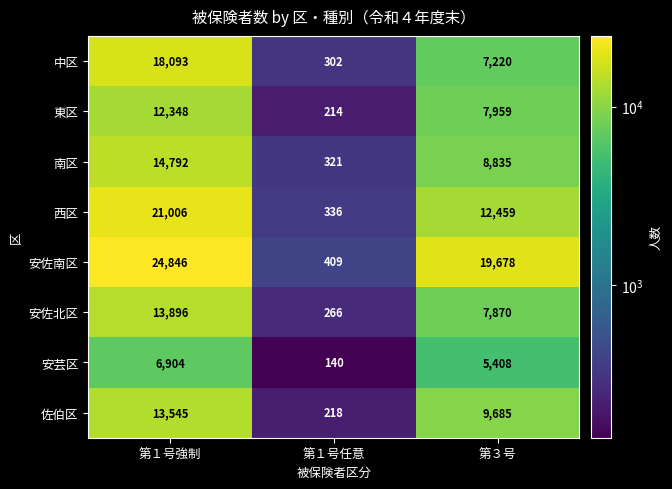

What is the sum of all 南区 values?

23948